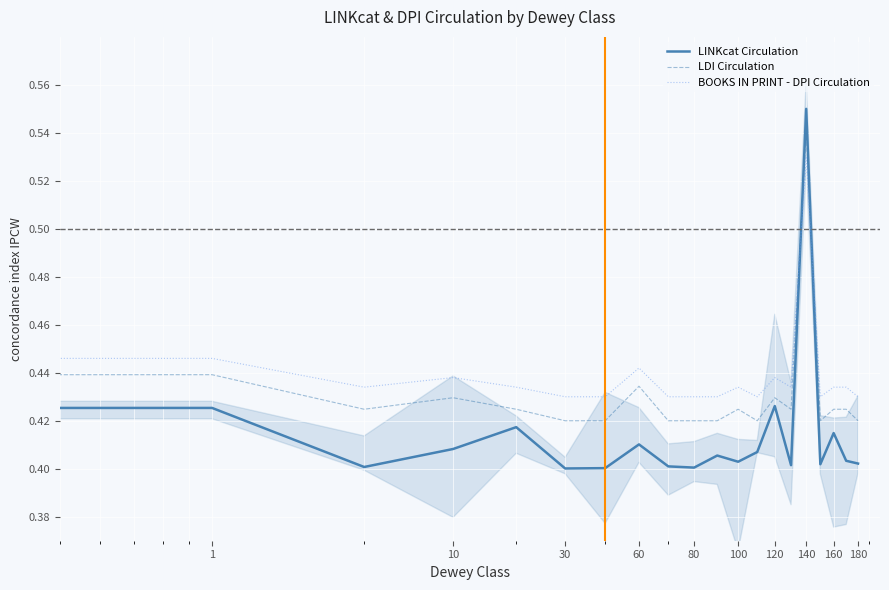

The BOOKS IN PRINT - DPI Circulation series shows 0.4 at 120. True or false?

True